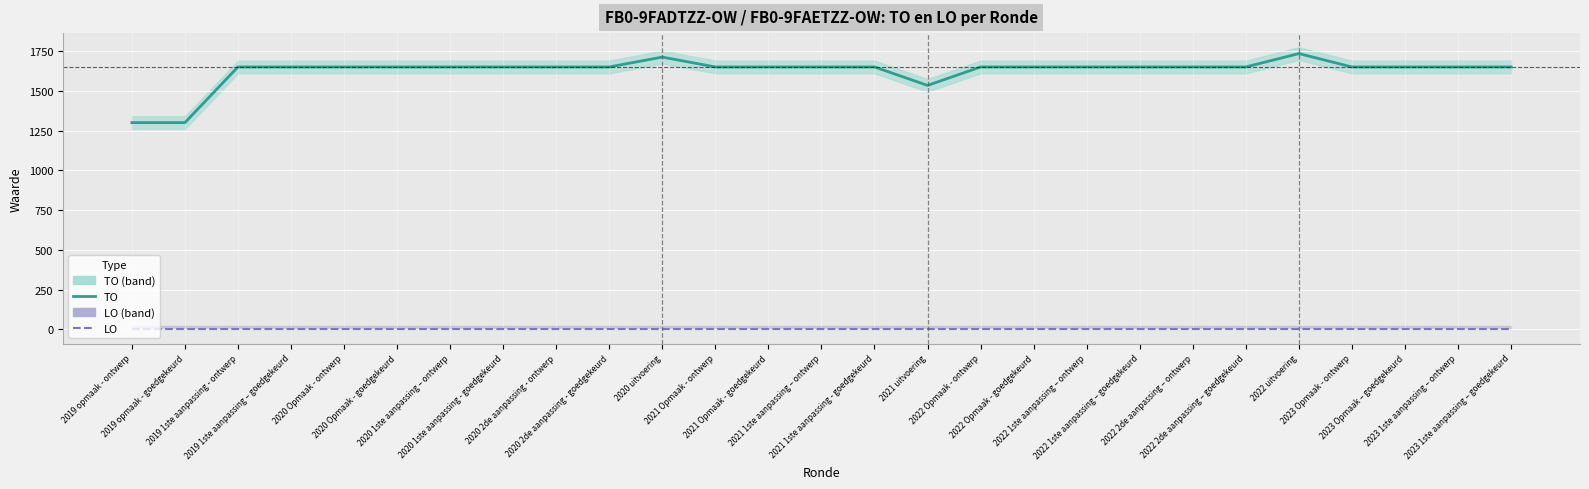

What is the spread (max minus min) of values at 2022 1ste aanpassing – ontwerp?

1650